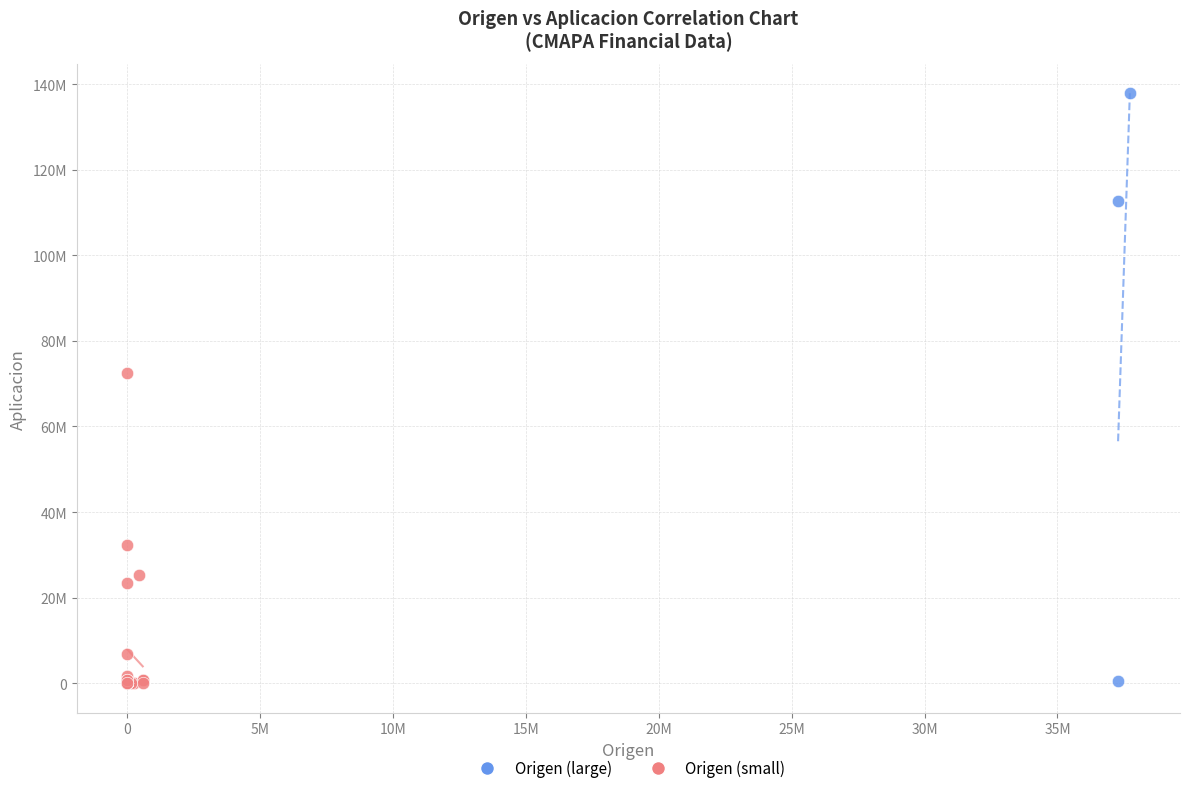

Which series reaches the maximum Y coordinate?

Origen (large)